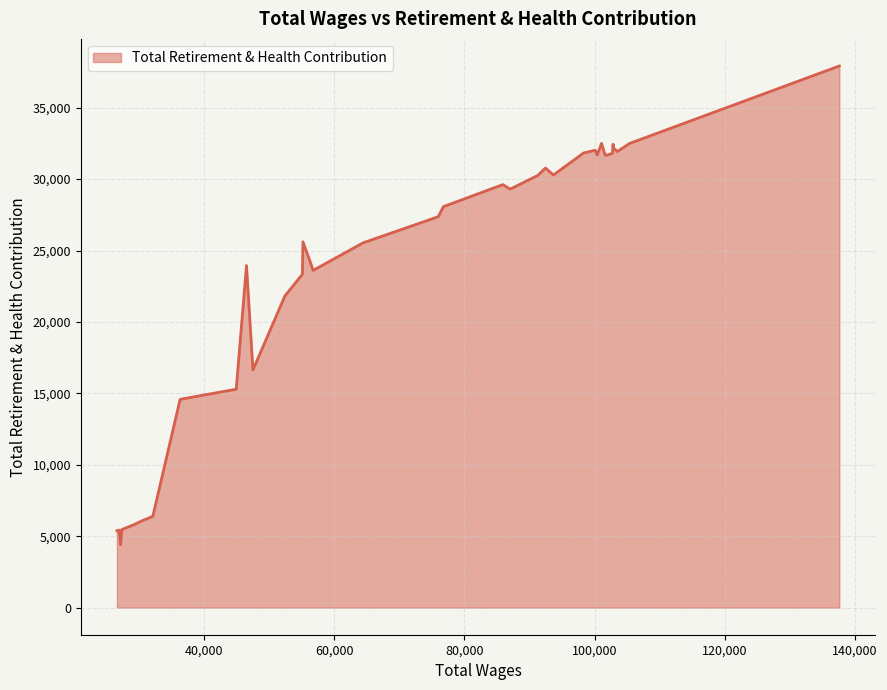

What is the smallest value displayed?

4407